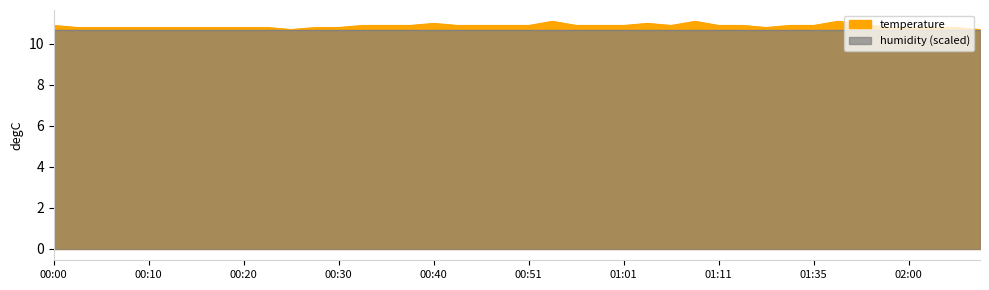

Rank the categories by value from highest to lowest.

00:53, 01:08, 01:52, 00:40, 01:03, 01:55, 00:00, 00:33, 00:35, 00:37, 00:42, 00:45, 00:48, 00:51, 00:56, 00:58, 01:01, 01:06, 01:11, 01:13, 01:18, 01:35, 00:03, 00:05, 00:08, 00:10, 00:13, 00:15, 00:18, 00:20, 00:23, 00:28, 00:30, 01:16, 01:57, 02:00, 02:03, 02:05, 00:25, 02:08